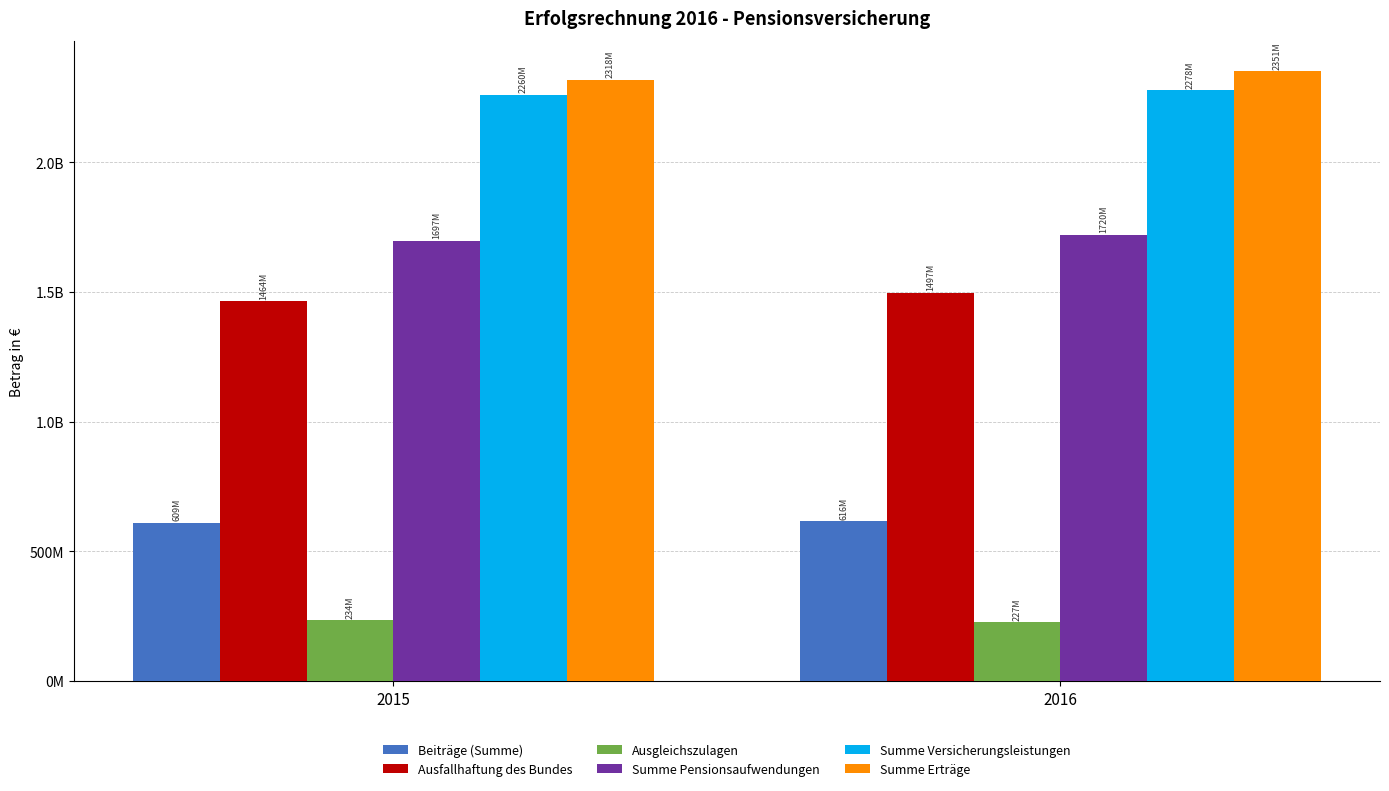

What is the difference between the maximum and minimum values in the Summe Versicherungsleistungen series?

18304025.5